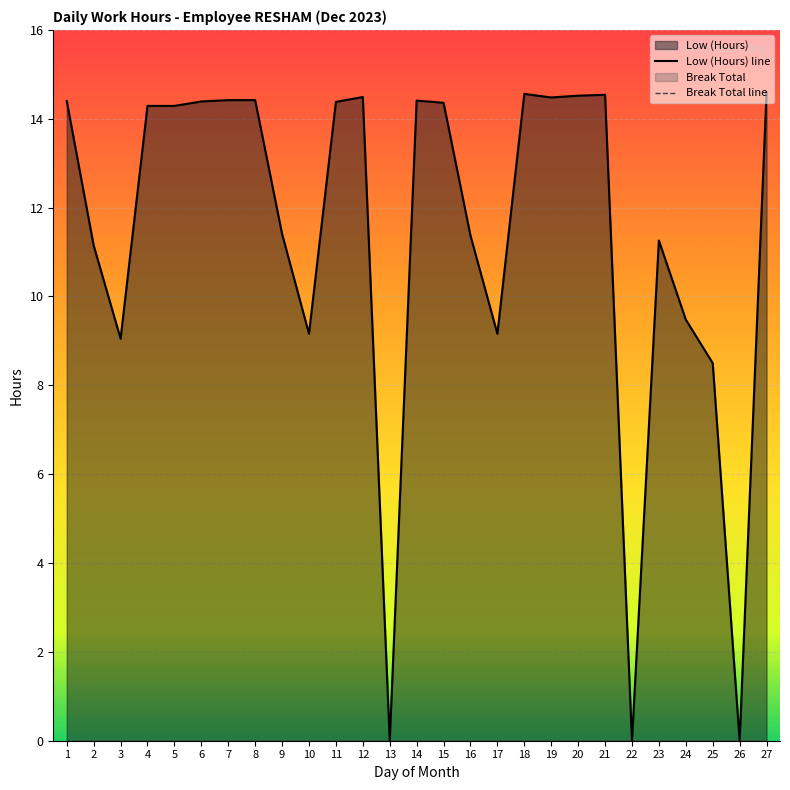

How many positive values does the Low (Hours) line series have?

24